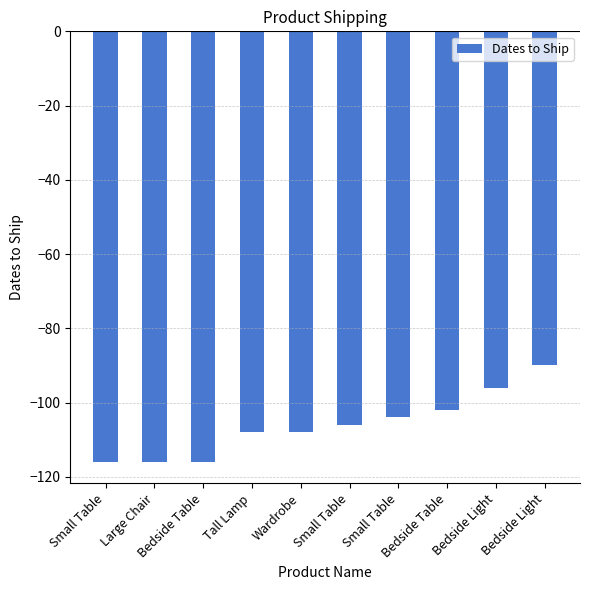

Where does the data first go above -106?

Small Table